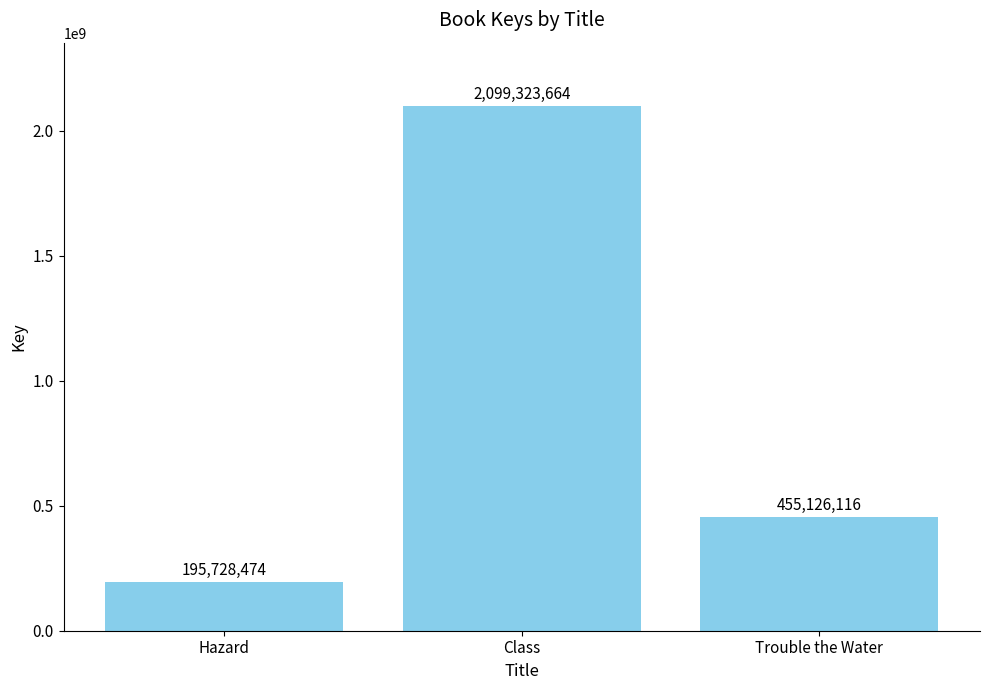

At which label does the data first exceed 455126116?

Class